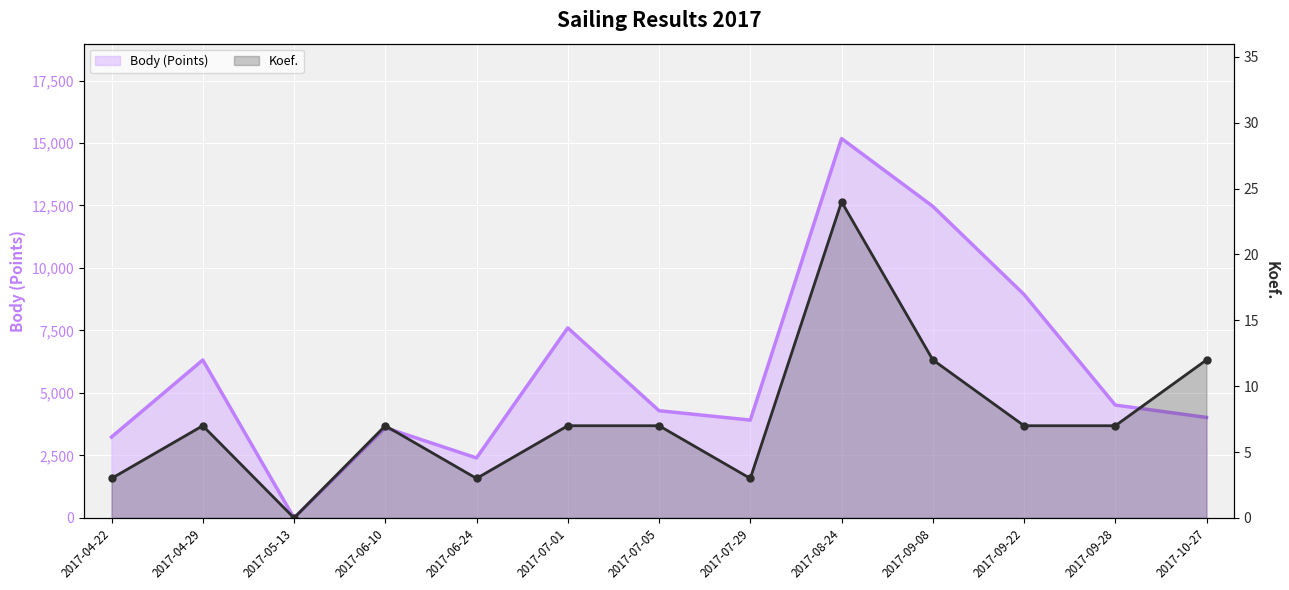

List the labels in order of Body (Points) value, largest first.

2017-08-24, 2017-09-08, 2017-09-22, 2017-07-01, 2017-04-29, 2017-09-28, 2017-07-05, 2017-10-27, 2017-07-29, 2017-06-10, 2017-04-22, 2017-06-24, 2017-05-13